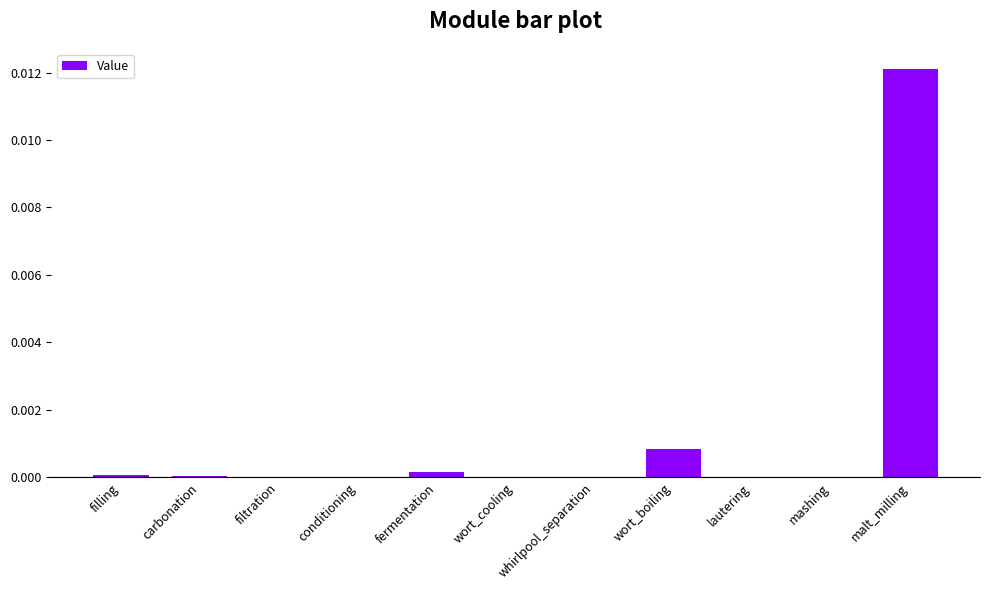

Is it true that the value at carbonation is 0.0?

True